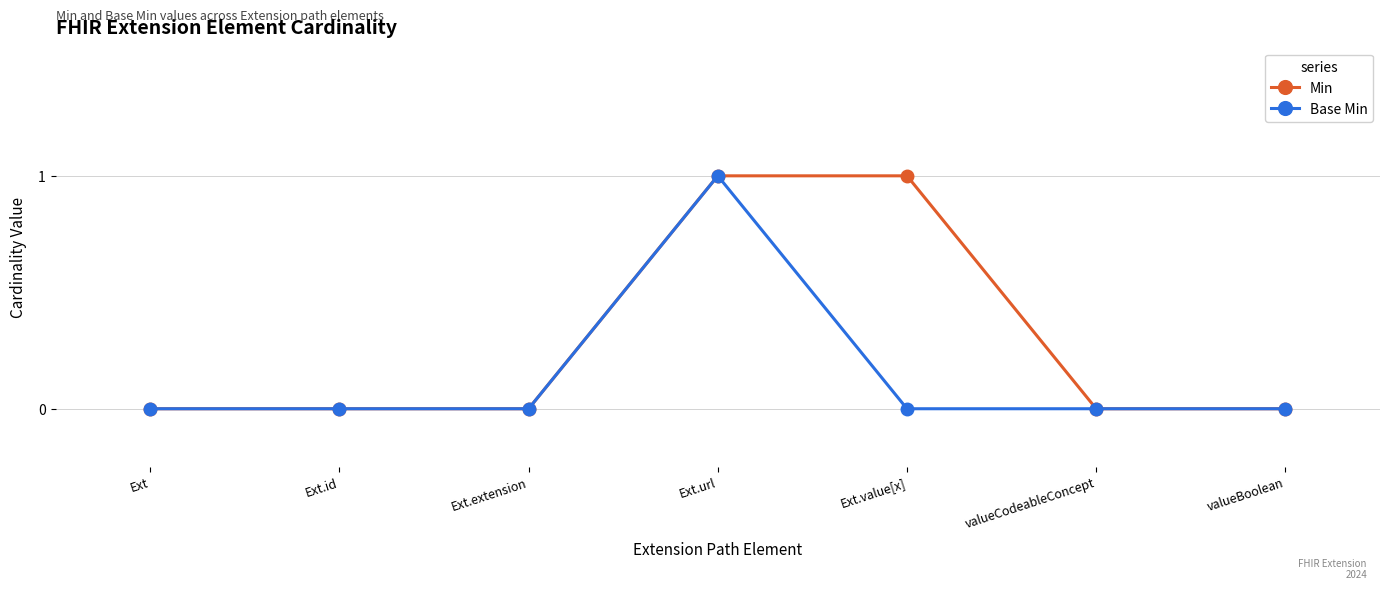

What is the label of the 5th point from the right?

Ext.extension